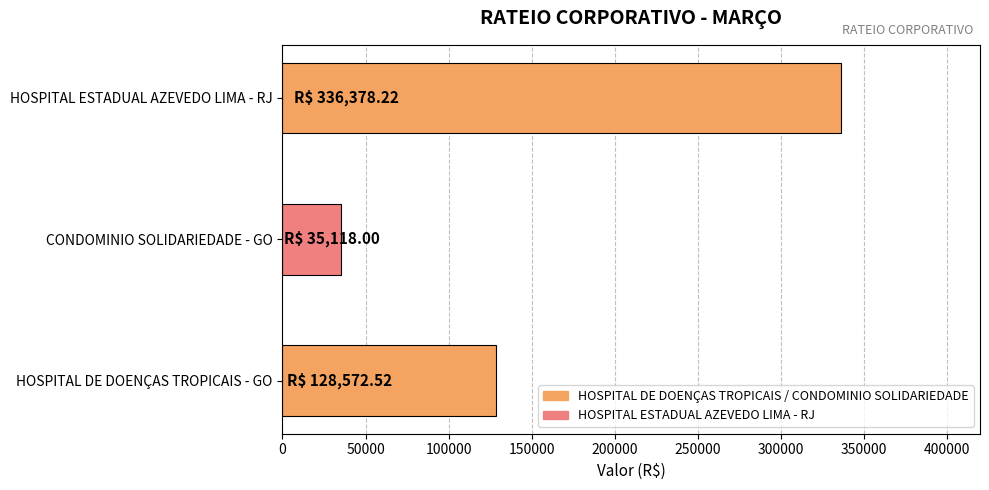

What is the change in value from HOSPITAL DE DOENÇAS TROPICAIS - GO to HOSPITAL ESTADUAL AZEVEDO LIMA - RJ?

+207805.7